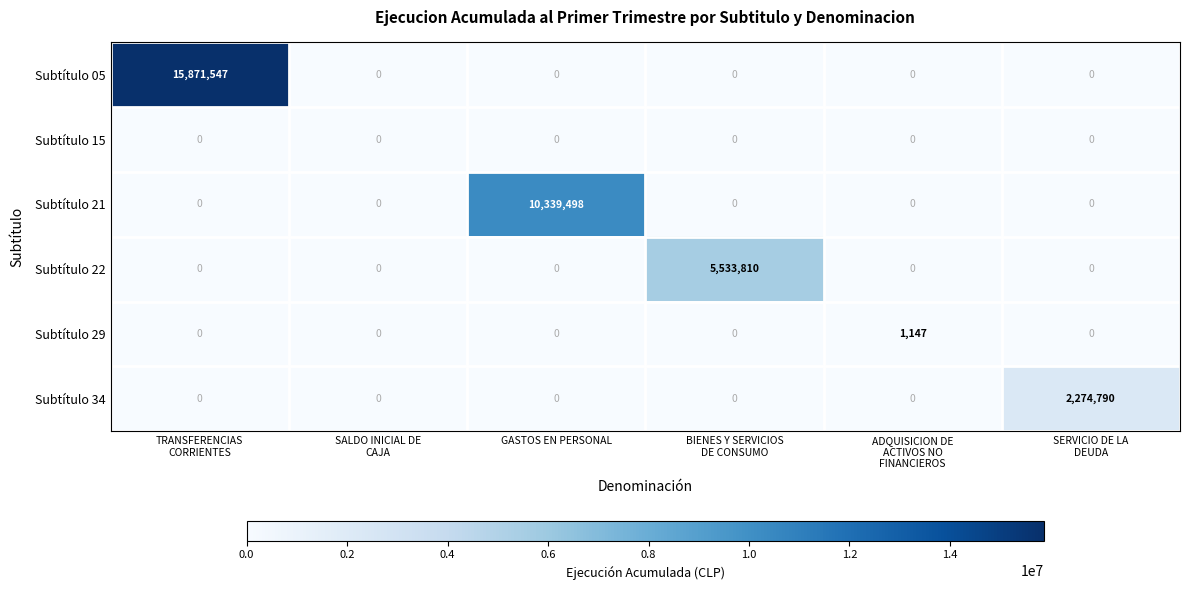

What is the sum of all Subtítulo 29 values?

1147